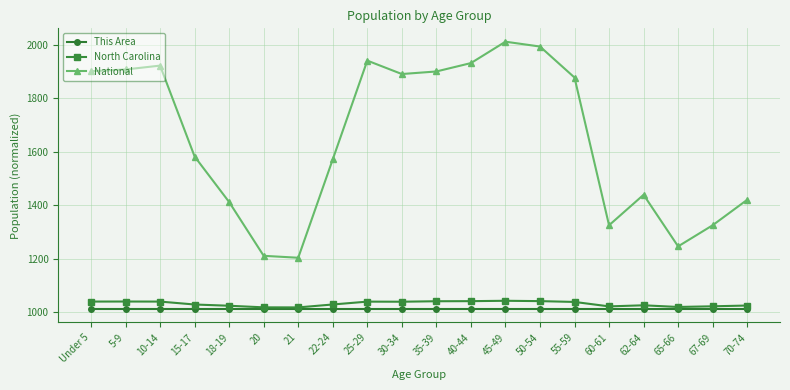

What is the label of the 6th point from the left?

20